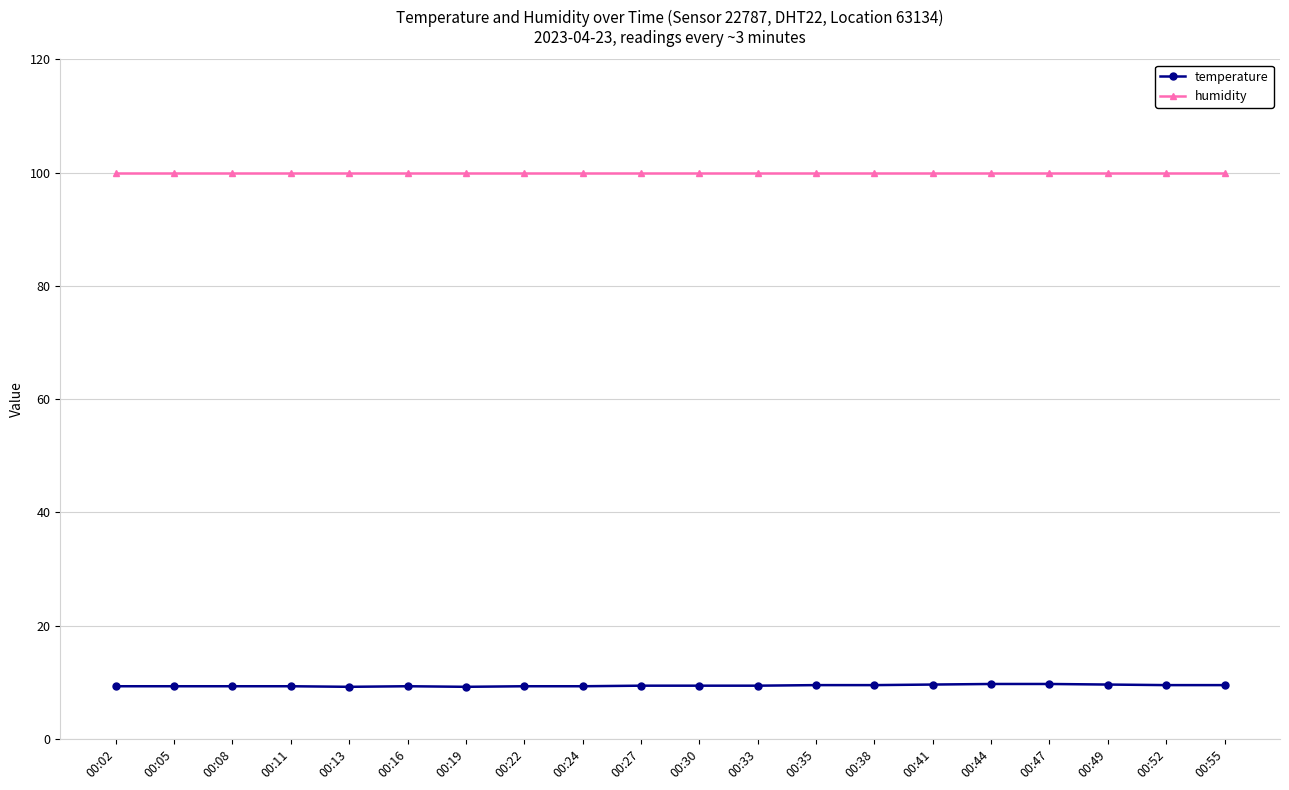

What is the maximum value for humidity?

99.9